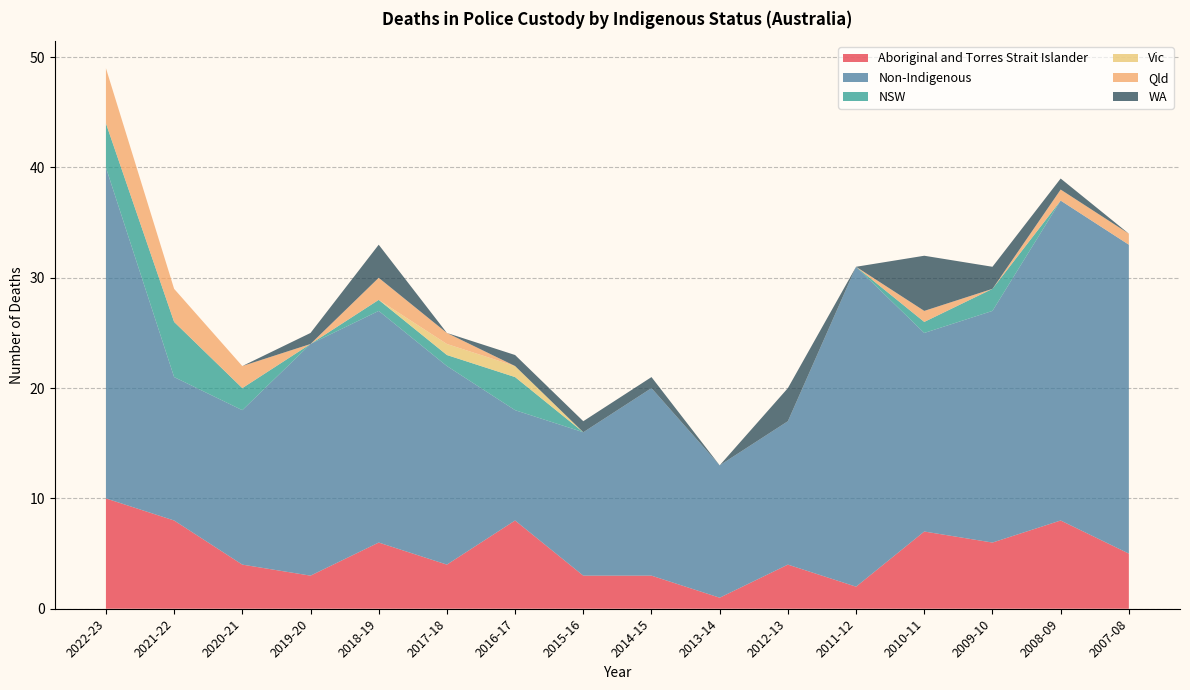

Reading right to left, extract all data points from this chart.

Aboriginal and Torres Strait Islander: 5	8	6	7	2	4	1	3	3	8	4	6	3	4	8	10
Non-Indigenous: 28	29	21	18	29	13	12	17	13	10	18	21	21	14	13	30
NSW: 0	0	2	1	0	0	0	0	0	3	1	1	0	2	5	4
Vic: 0	0	0	0	0	0	0	0	0	1	1	0	0	0	0	0
Qld: 1	1	0	1	0	0	0	0	0	0	1	2	0	2	3	5
WA: 0	1	2	5	0	3	0	1	1	1	0	3	1	0	0	0